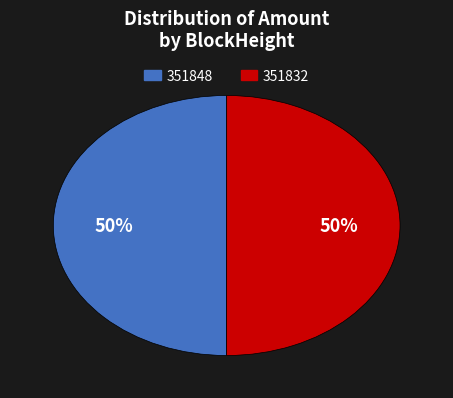

How many segments does this pie chart have?

2